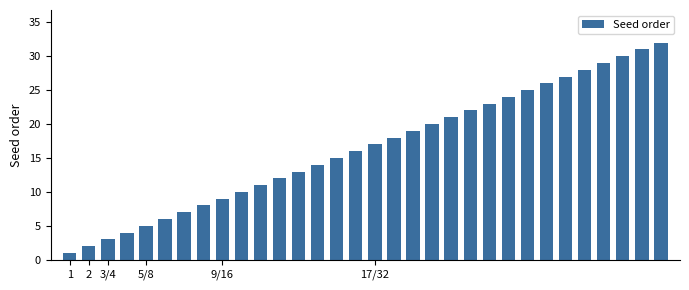

Reading left to right, transcribe all the data shown in this chart.

1	2	3	4	5	6	7	8	9	10	11	12	13	14	15	16	17	18	19	20	21	22	23	24	25	26	27	28	29	30	31	32